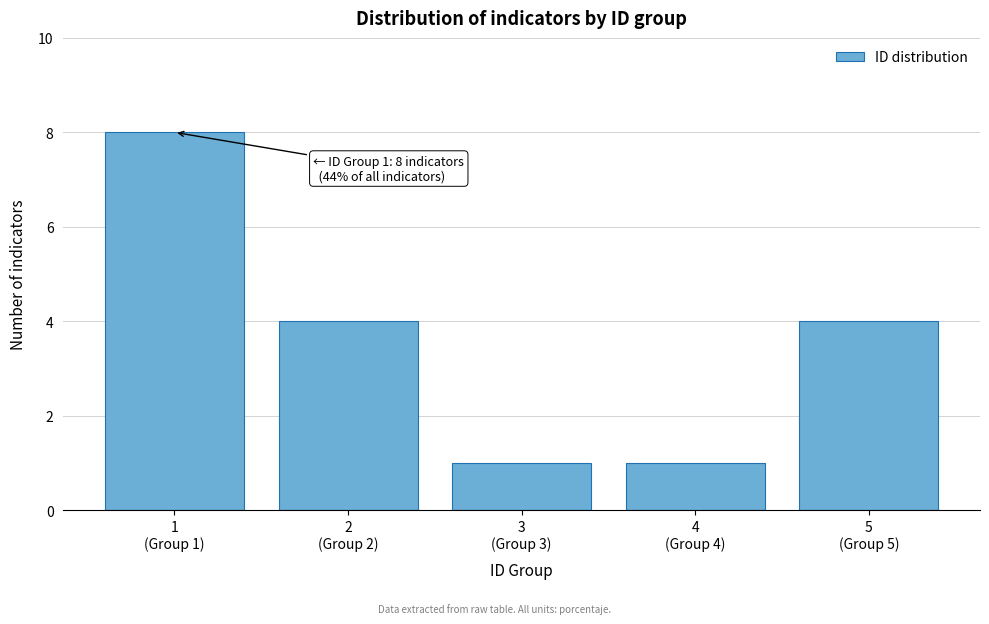

Reading left to right, extract all data points from this chart.

8	4	1	1	4